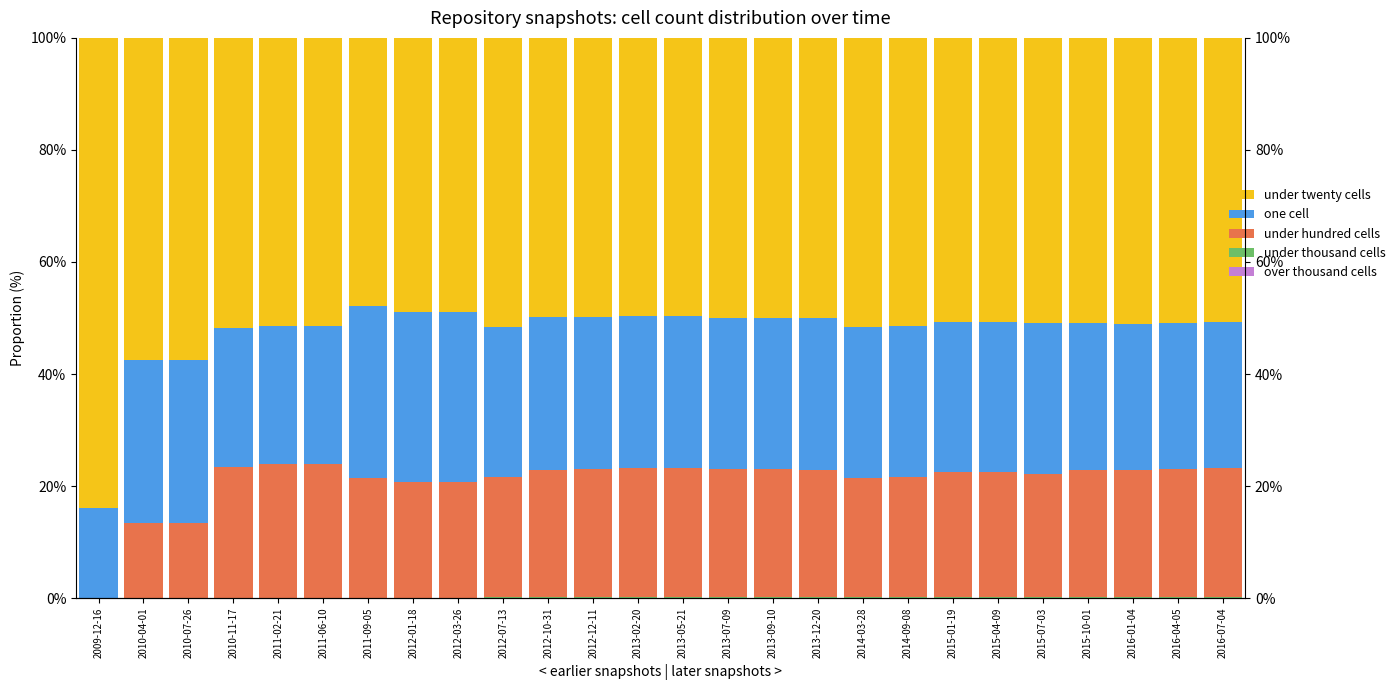

List the labels in order of over thousand cells value, smallest first.

2009-12-16, 2010-04-01, 2010-07-26, 2010-11-17, 2011-02-21, 2011-06-10, 2011-09-05, 2012-01-18, 2012-03-26, 2012-07-13, 2012-10-31, 2012-12-11, 2013-02-20, 2013-05-21, 2013-07-09, 2013-09-10, 2013-12-20, 2014-03-28, 2014-09-08, 2015-01-19, 2015-04-09, 2015-07-03, 2015-10-01, 2016-01-04, 2016-04-05, 2016-07-04